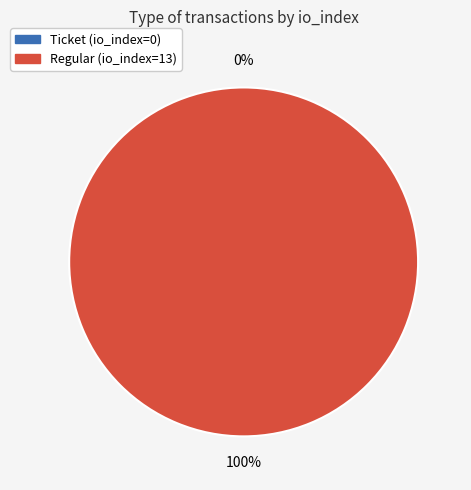

How many segments does this pie chart have?

2